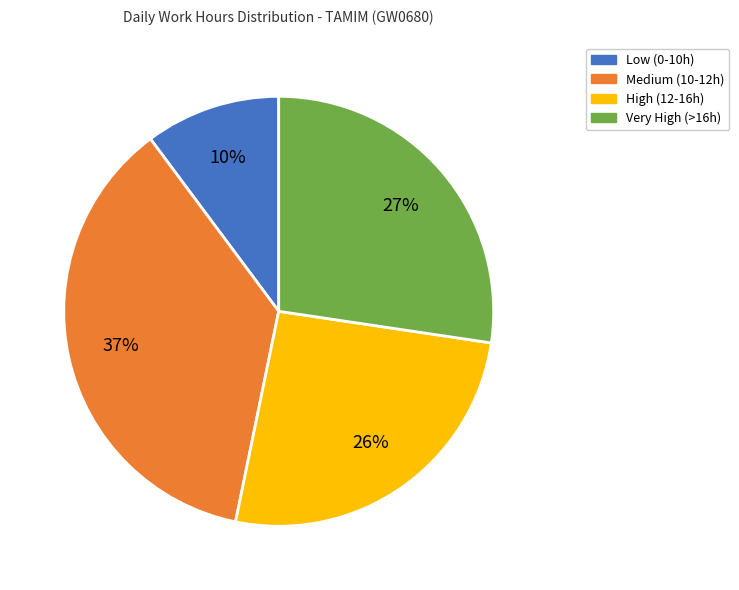

Is it true that Very High (>16h) is 40% of the pie?

False